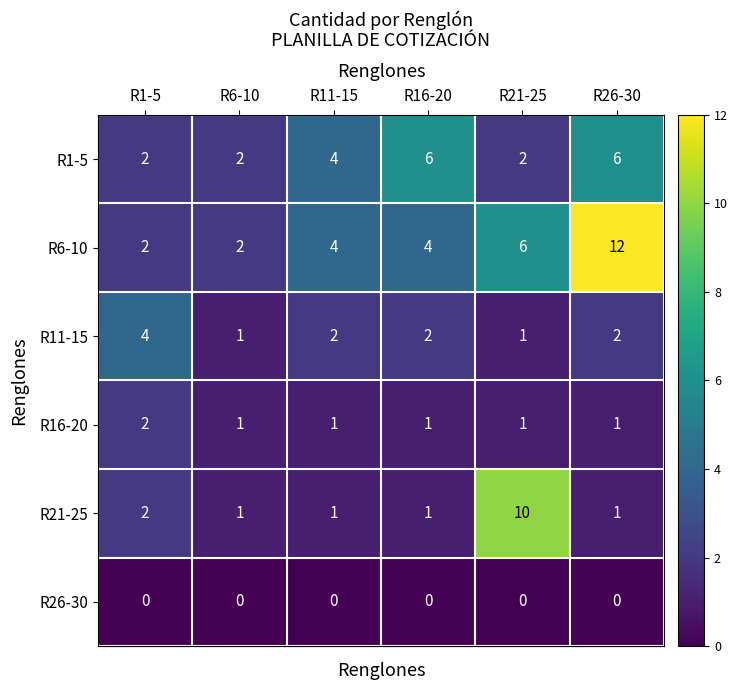

How many R21-25 values are between 1 and 2?

5